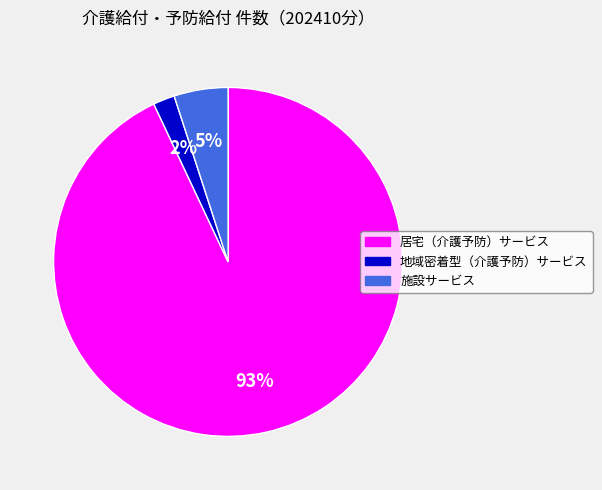

Approximately how many times larger is the value at 施設サービス compared to 地域密着型（介護予防）サービス?

2.5